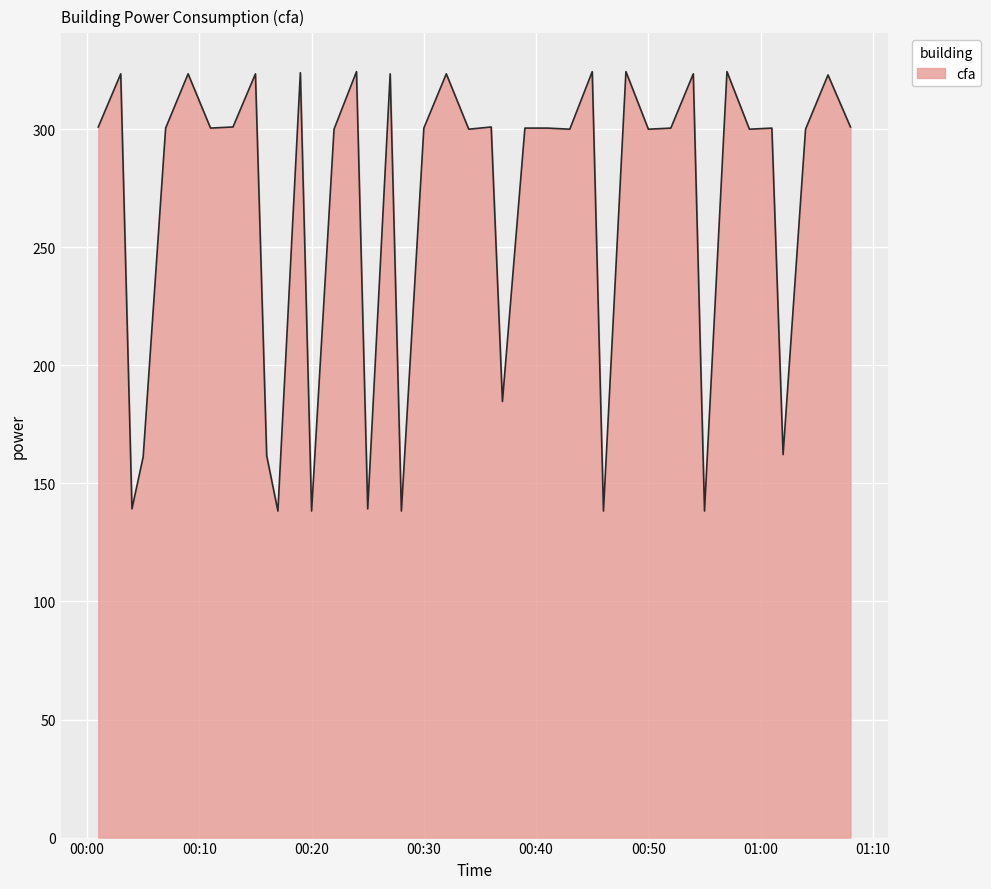

What is the greatest value displayed?

324.4